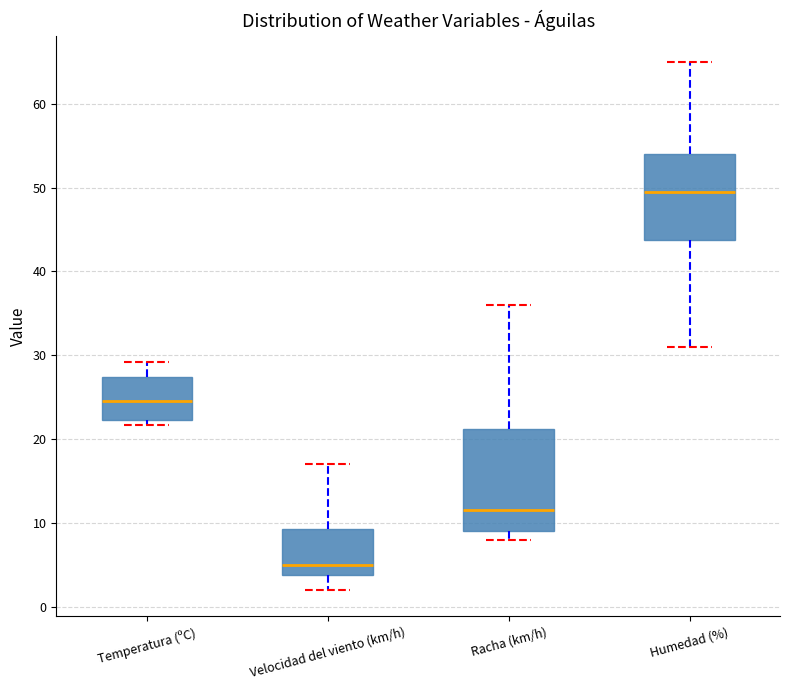

Which box's median line is the lowest?

Velocidad del viento (km/h)